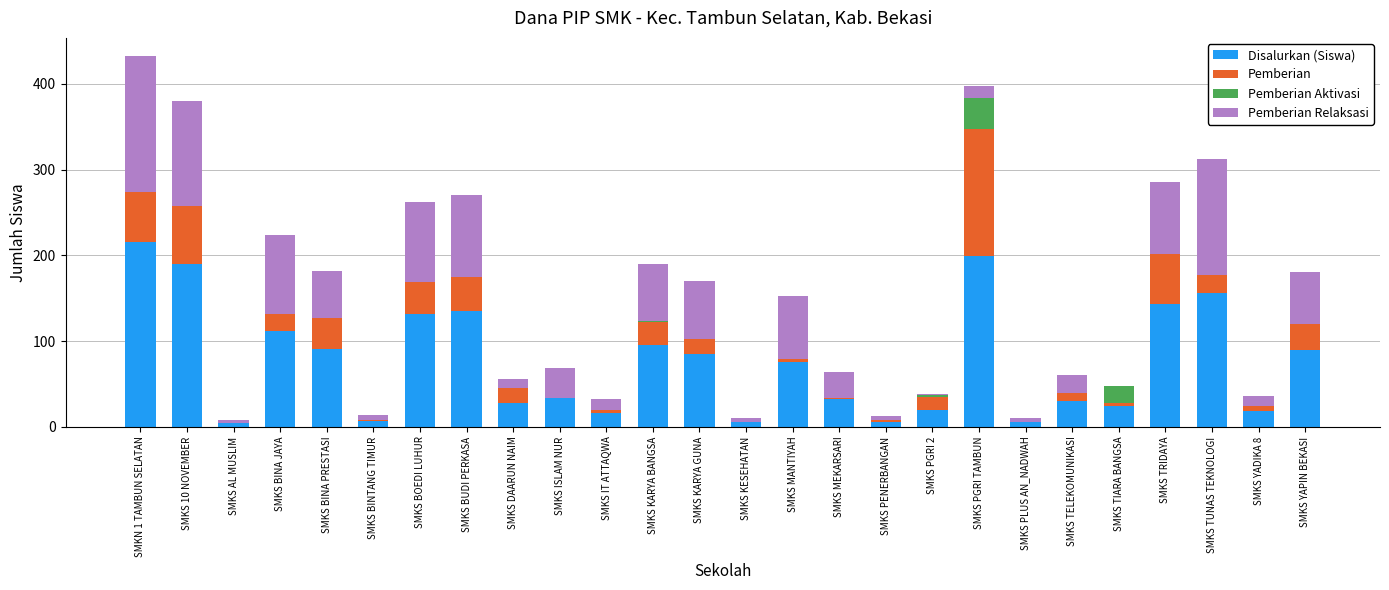

Are the bars grouped side by side (vs. stacked)?

No